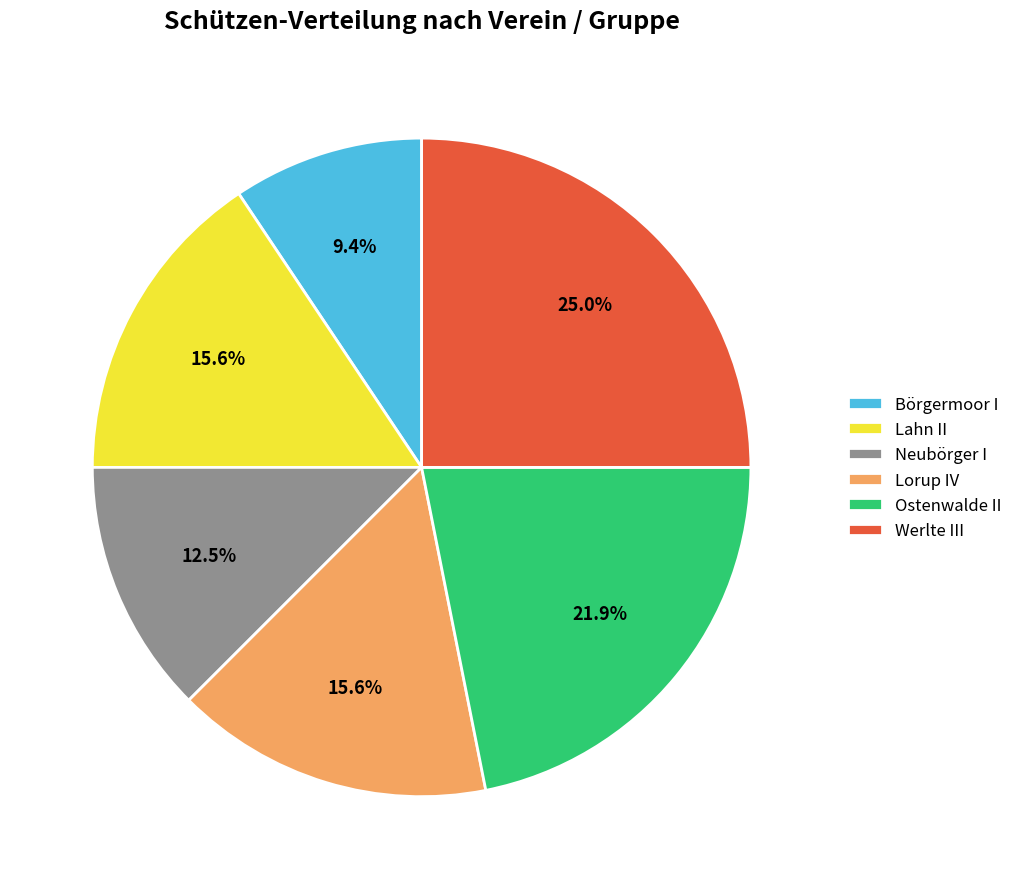

To the nearest percent, what portion does Lorup IV represent?

16%